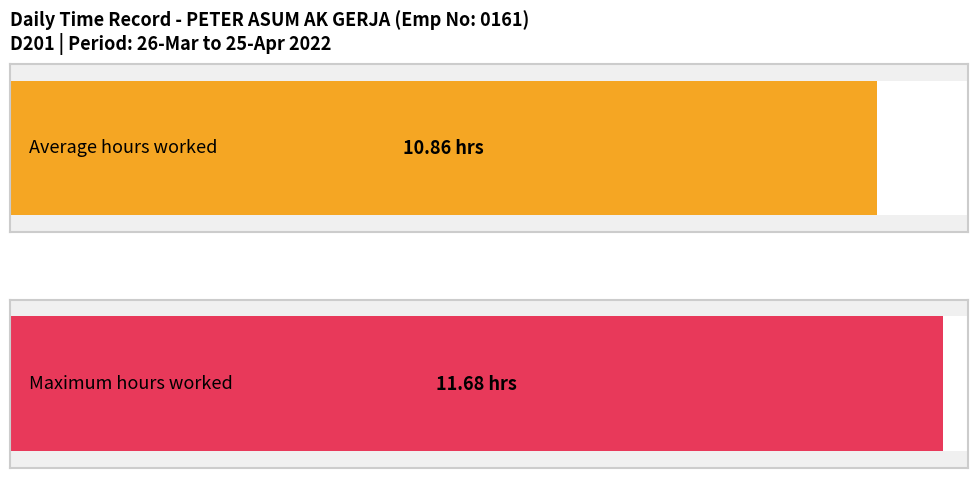

Are the bars grouped side by side (vs. stacked)?

No